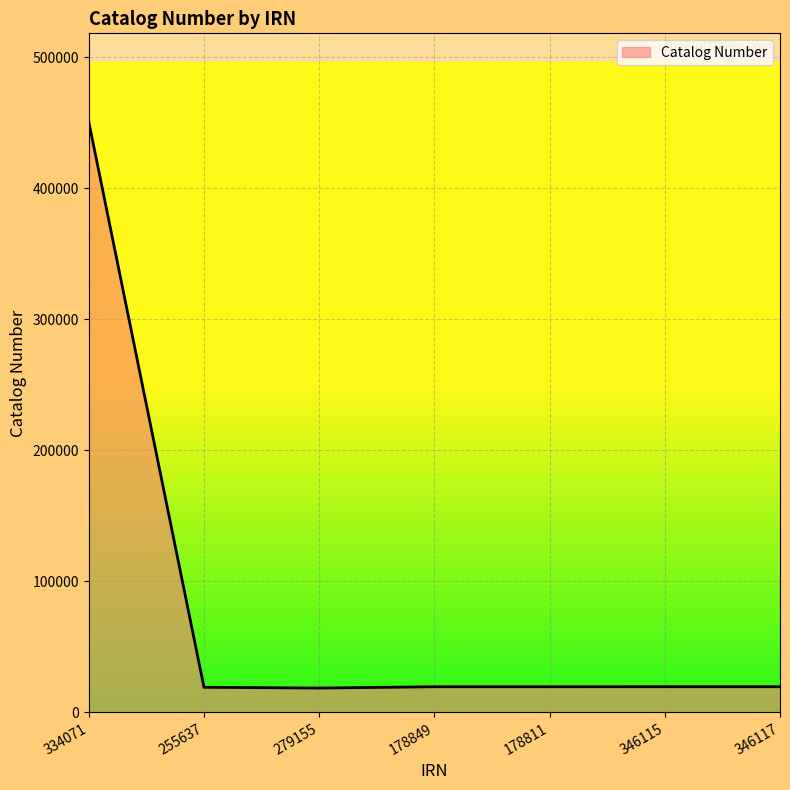

Which category has the highest value across all series?

334071